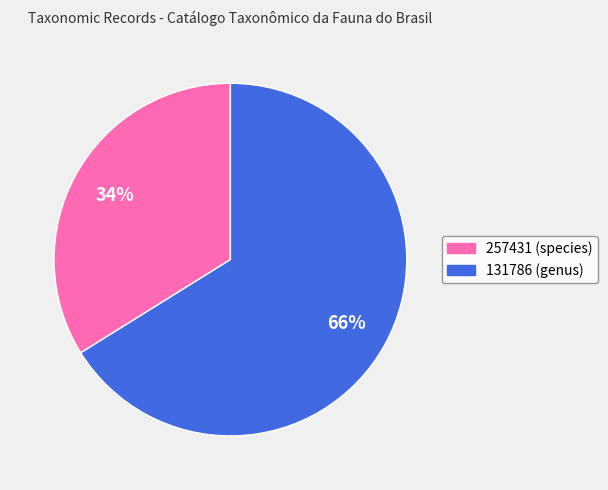

Combined, do 257431 (species) and 131786 (genus) account for over 50%?

Yes